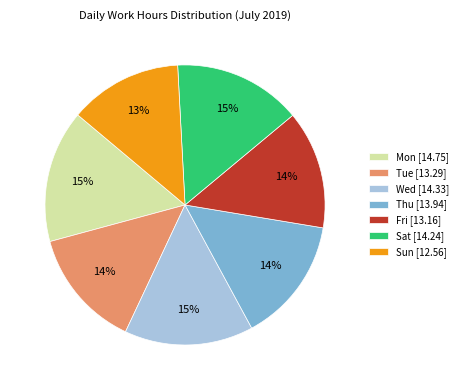

How many segments does this pie chart have?

7